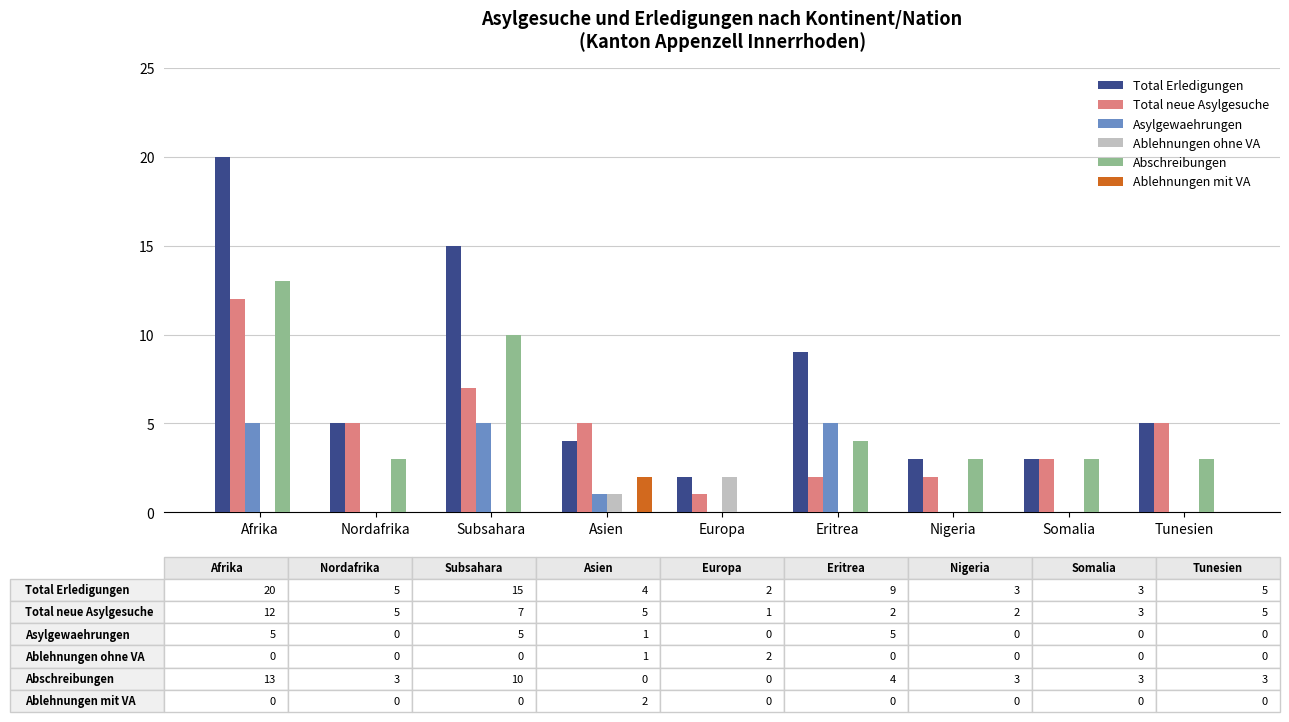

Where is Abschreibungen nearest to the value 6?

Eritrea